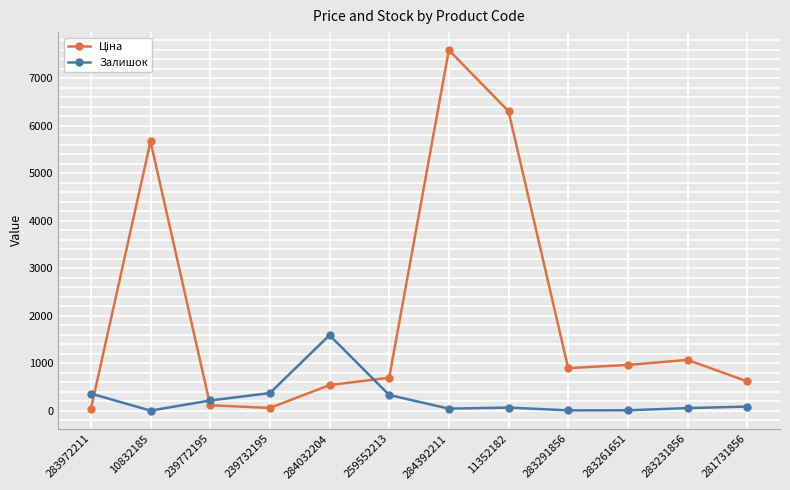

What is the label of the 8th point from the left?

11352182